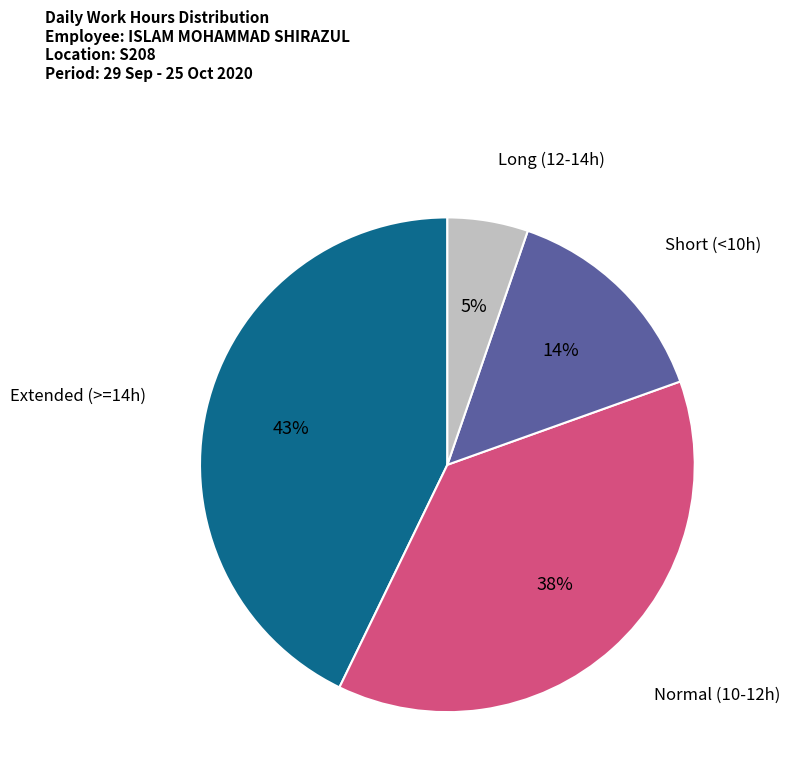

Which slice is the largest?

Extended (>=14h)